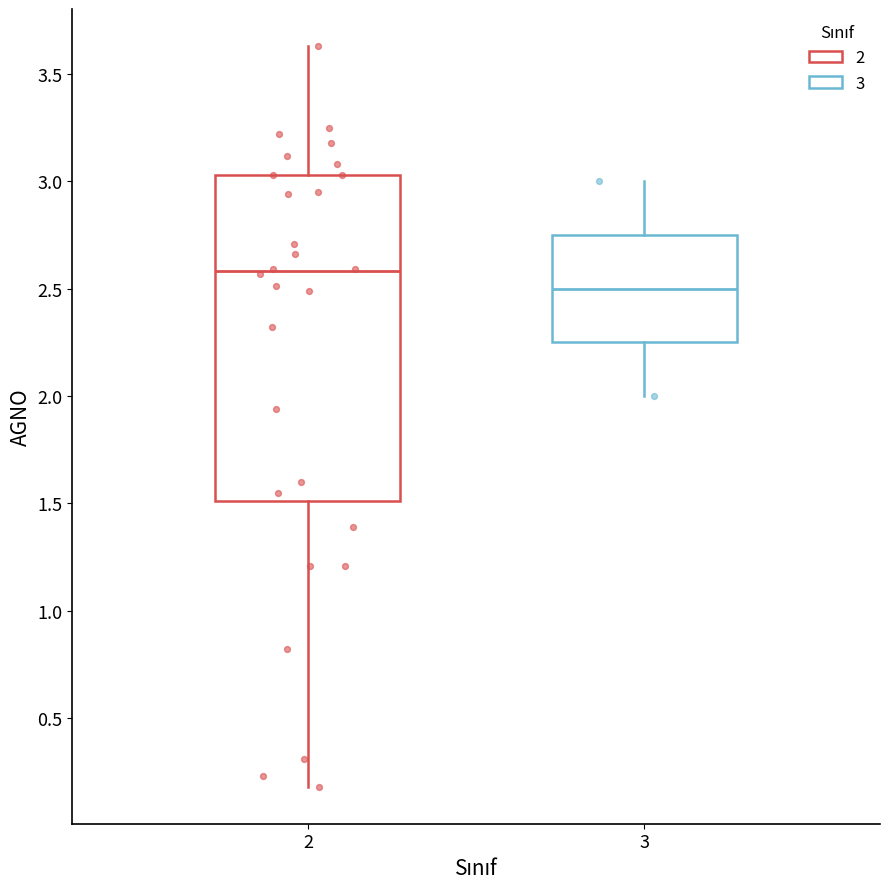

Where does the median line of the box at x = 2 sit on the y-axis? The values are not printed on the chart, so give them approximately, as read against the axis.

2.60